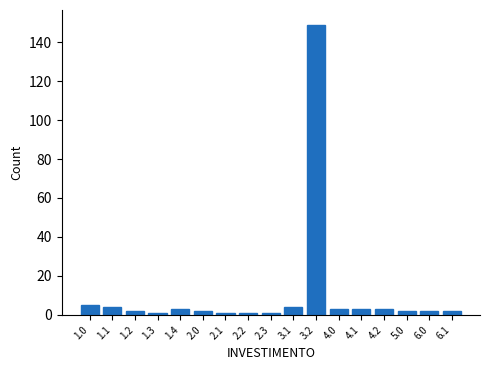

Reading right to left, what are all the values shown in this chart?

2	2	2	3	3	3	149	4	1	1	1	2	3	1	2	4	5